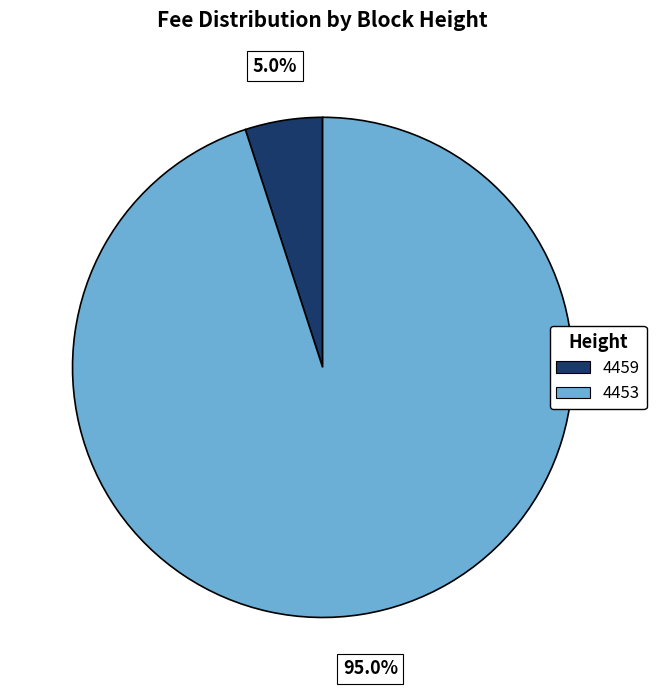

Between 4453 and 4459, which is larger?

4453